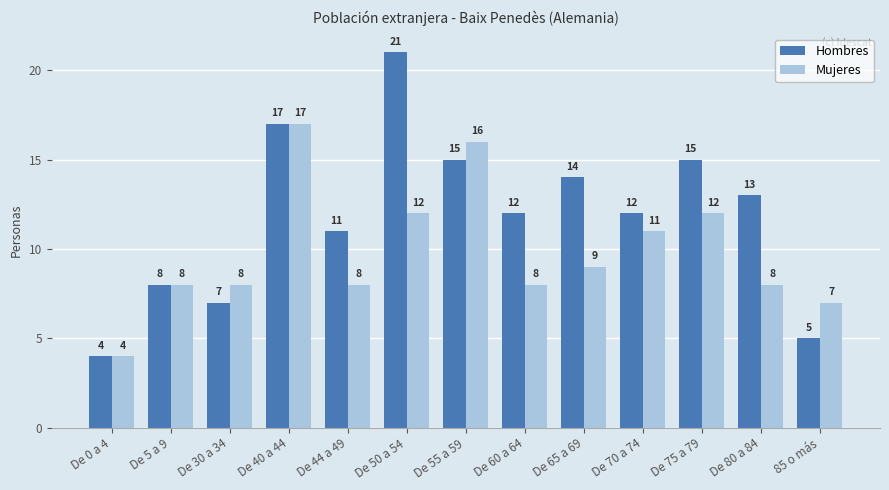

Rank the series by their maximum value, from lowest to highest.

Mujeres, Hombres